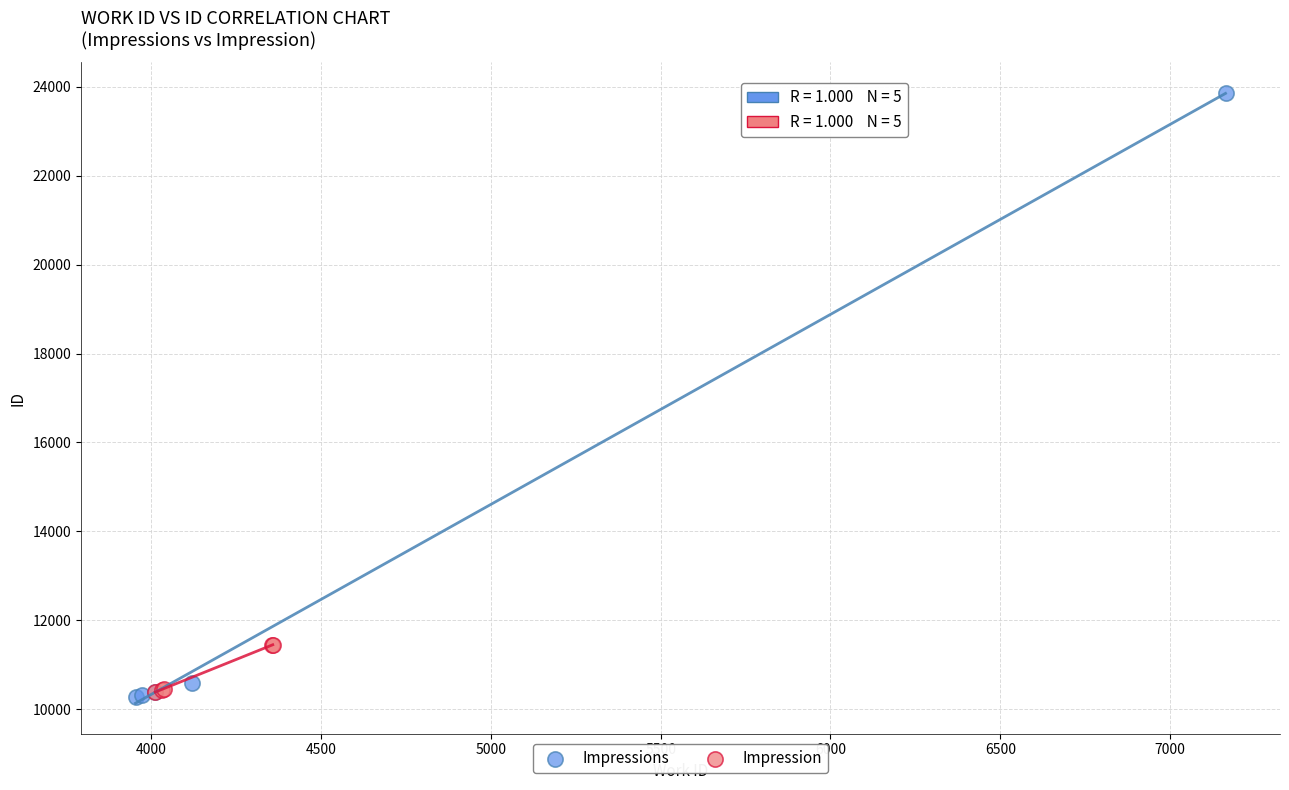

Which series has the widest spread of Y values?

Impressions